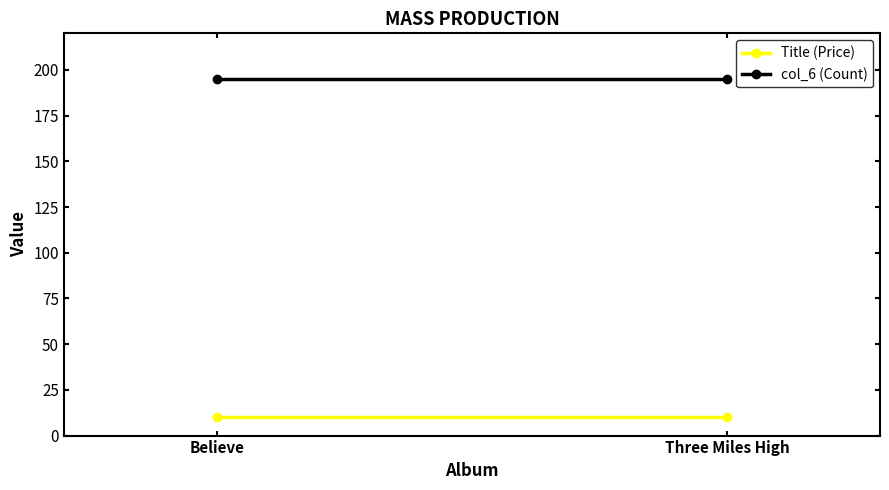

Which series has the largest range (max minus min)?

Title (Price)